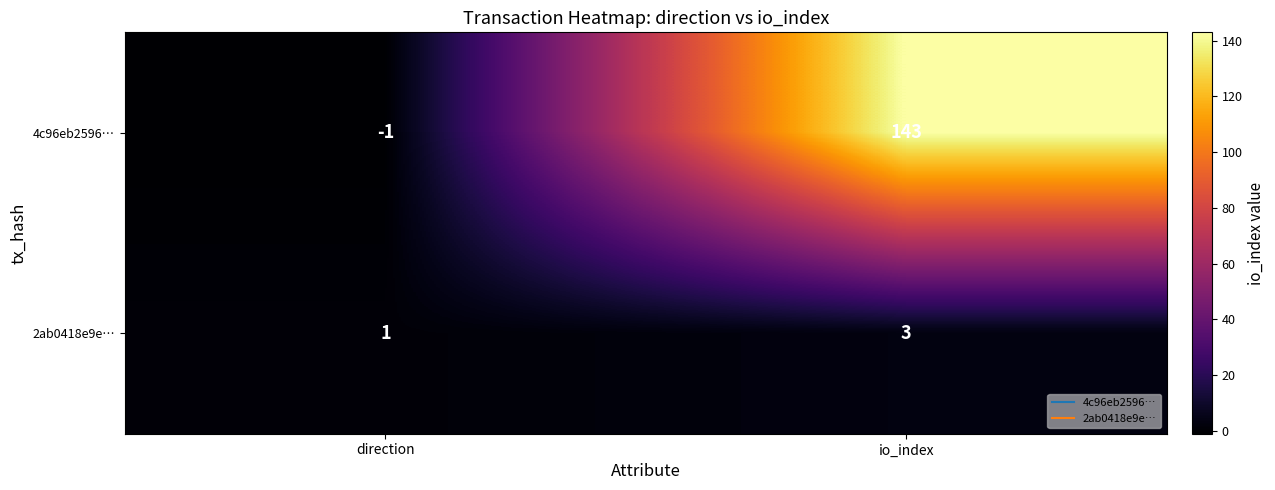

Which series has the largest range (max minus min)?

4c96eb2596…